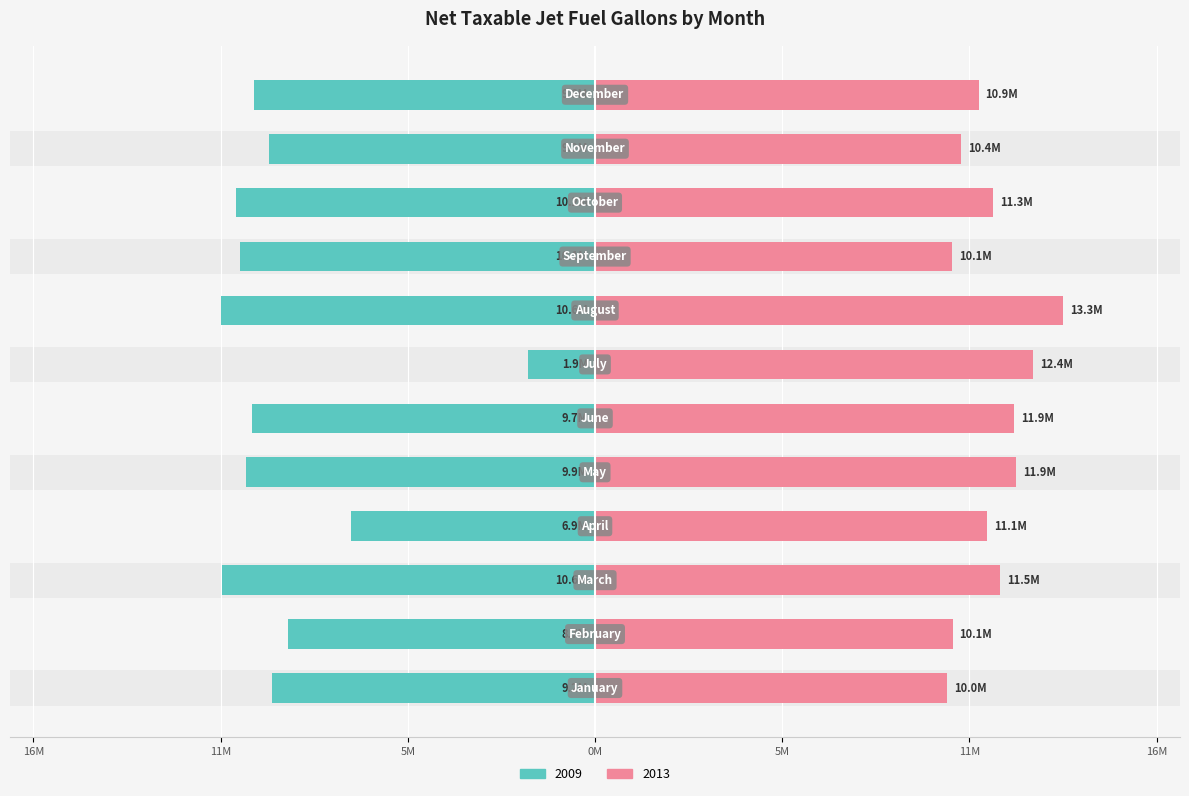

The 2009 series shows -8704104 at February. True or false?

True